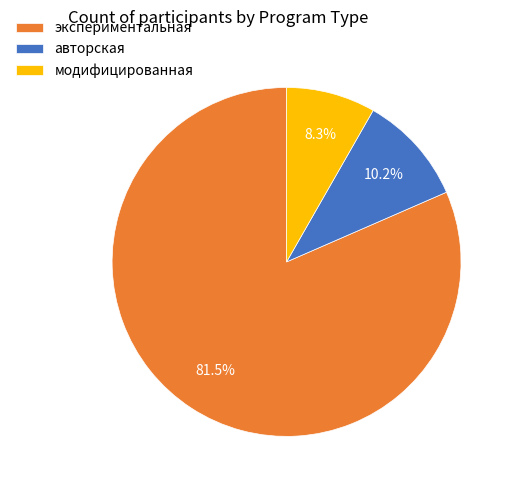

Rank the categories by value from lowest to highest.

модифицированная, авторская, экспериментальная